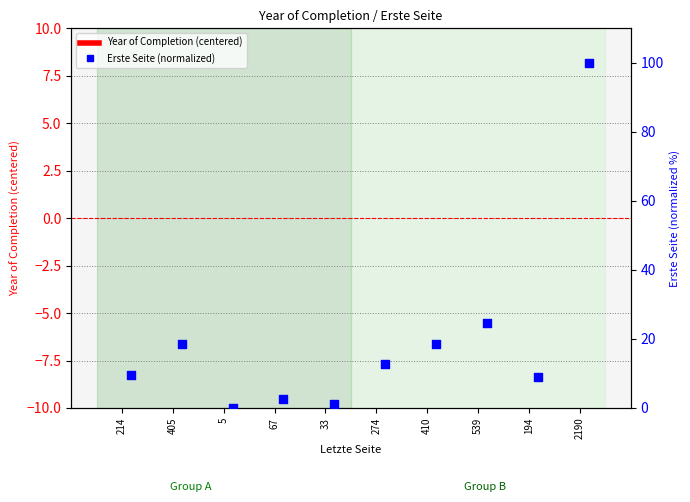

What are all the series names shown in the legend?

Year of Completion (centered), Erste Seite (normalized)